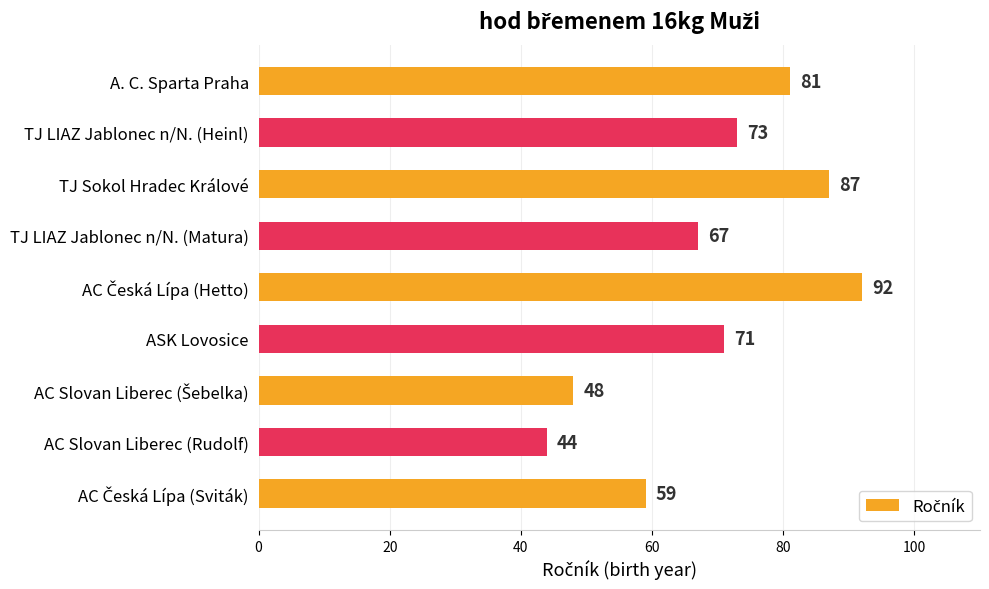

What position from the top is TJ Sokol Hradec Králové?

3